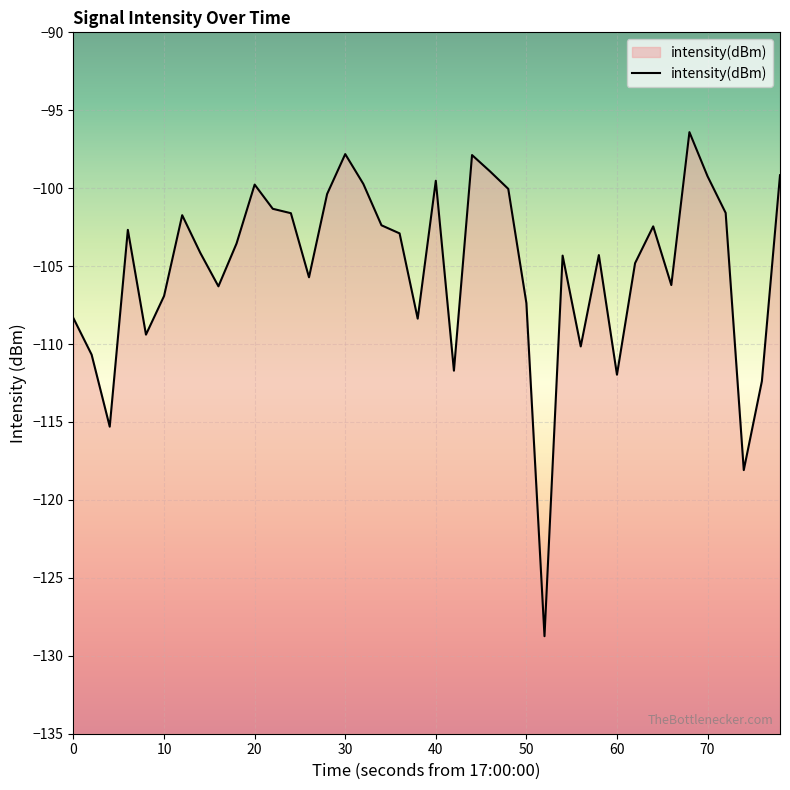

True or false: the data shows -21.5 at 30.

False